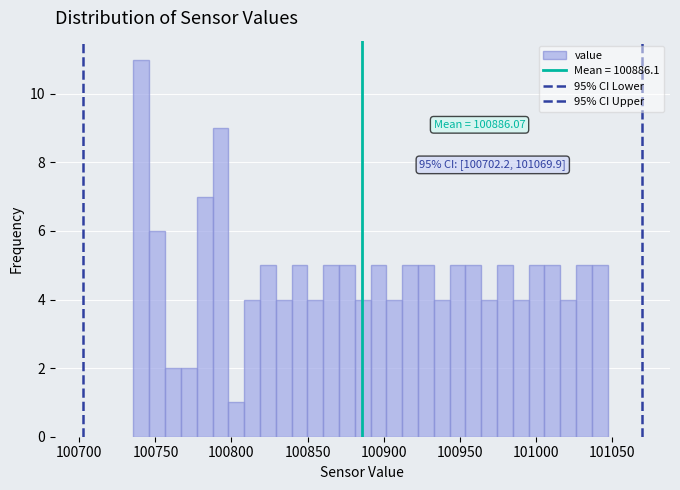

Around what value on the x-axis is the tallest bar? Give the approximate position of its centre, as read against the axis.

100740